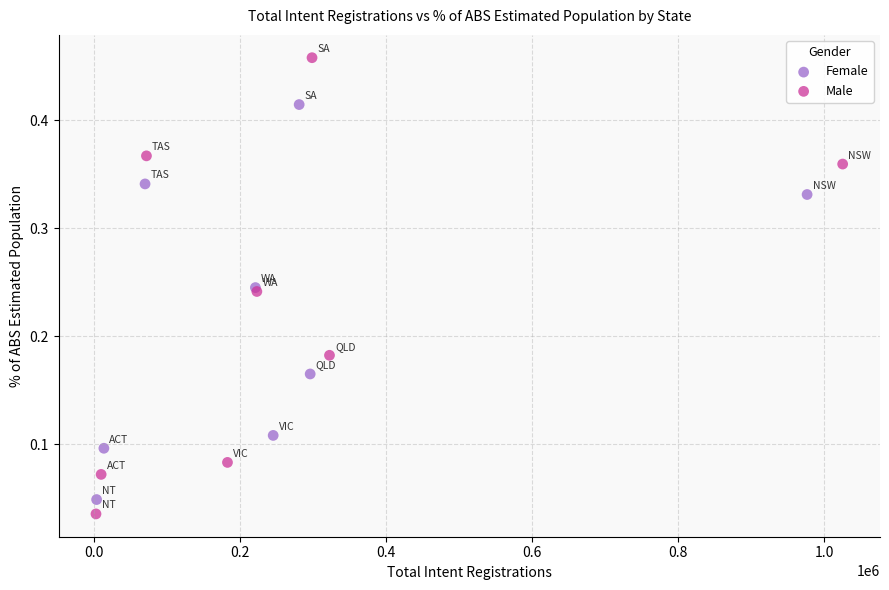

Which series reaches the minimum Y coordinate?

Male